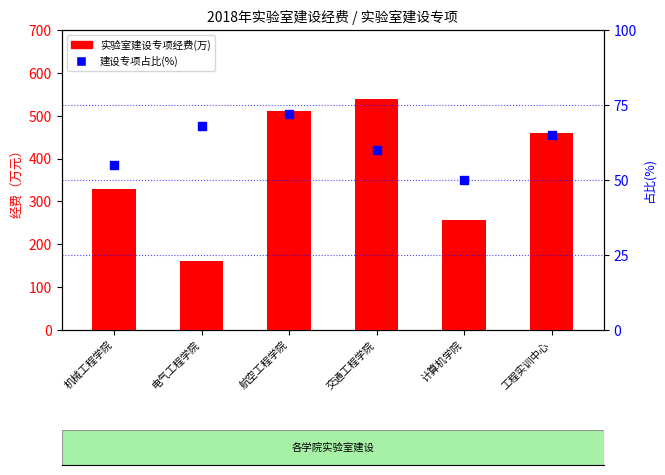

Is the value of 建设专项占比(%) at 电气工程学院 greater than the value of 实验室建设专项经费(万) at 工程实训中心?

No